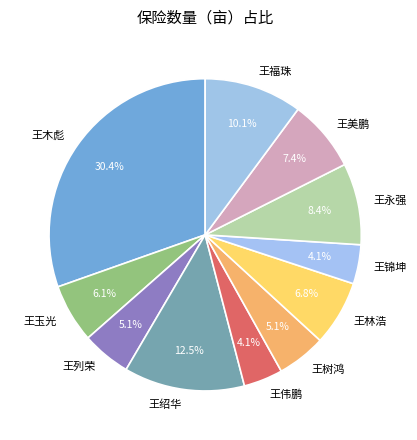

To the nearest percent, what is the difference between the 王福珠 and 王绍华 slice percentages?

2%